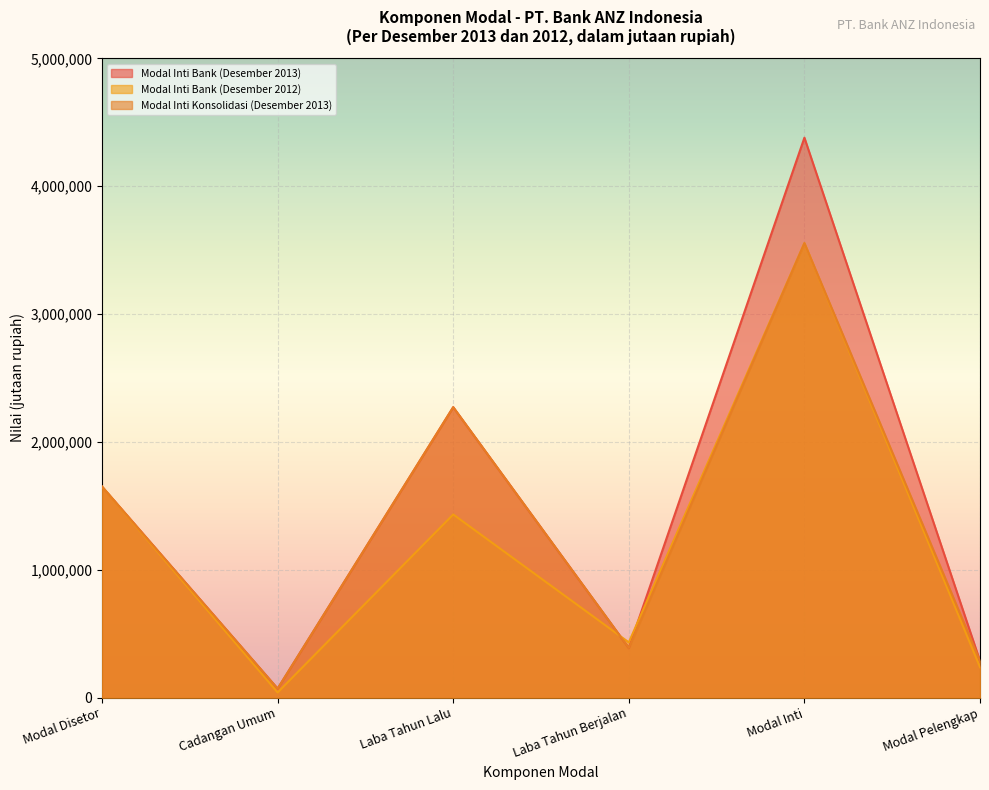

Read the Modal Inti Bank (Desember 2012) value at Modal Disetor, to the nearest 10.

1650000